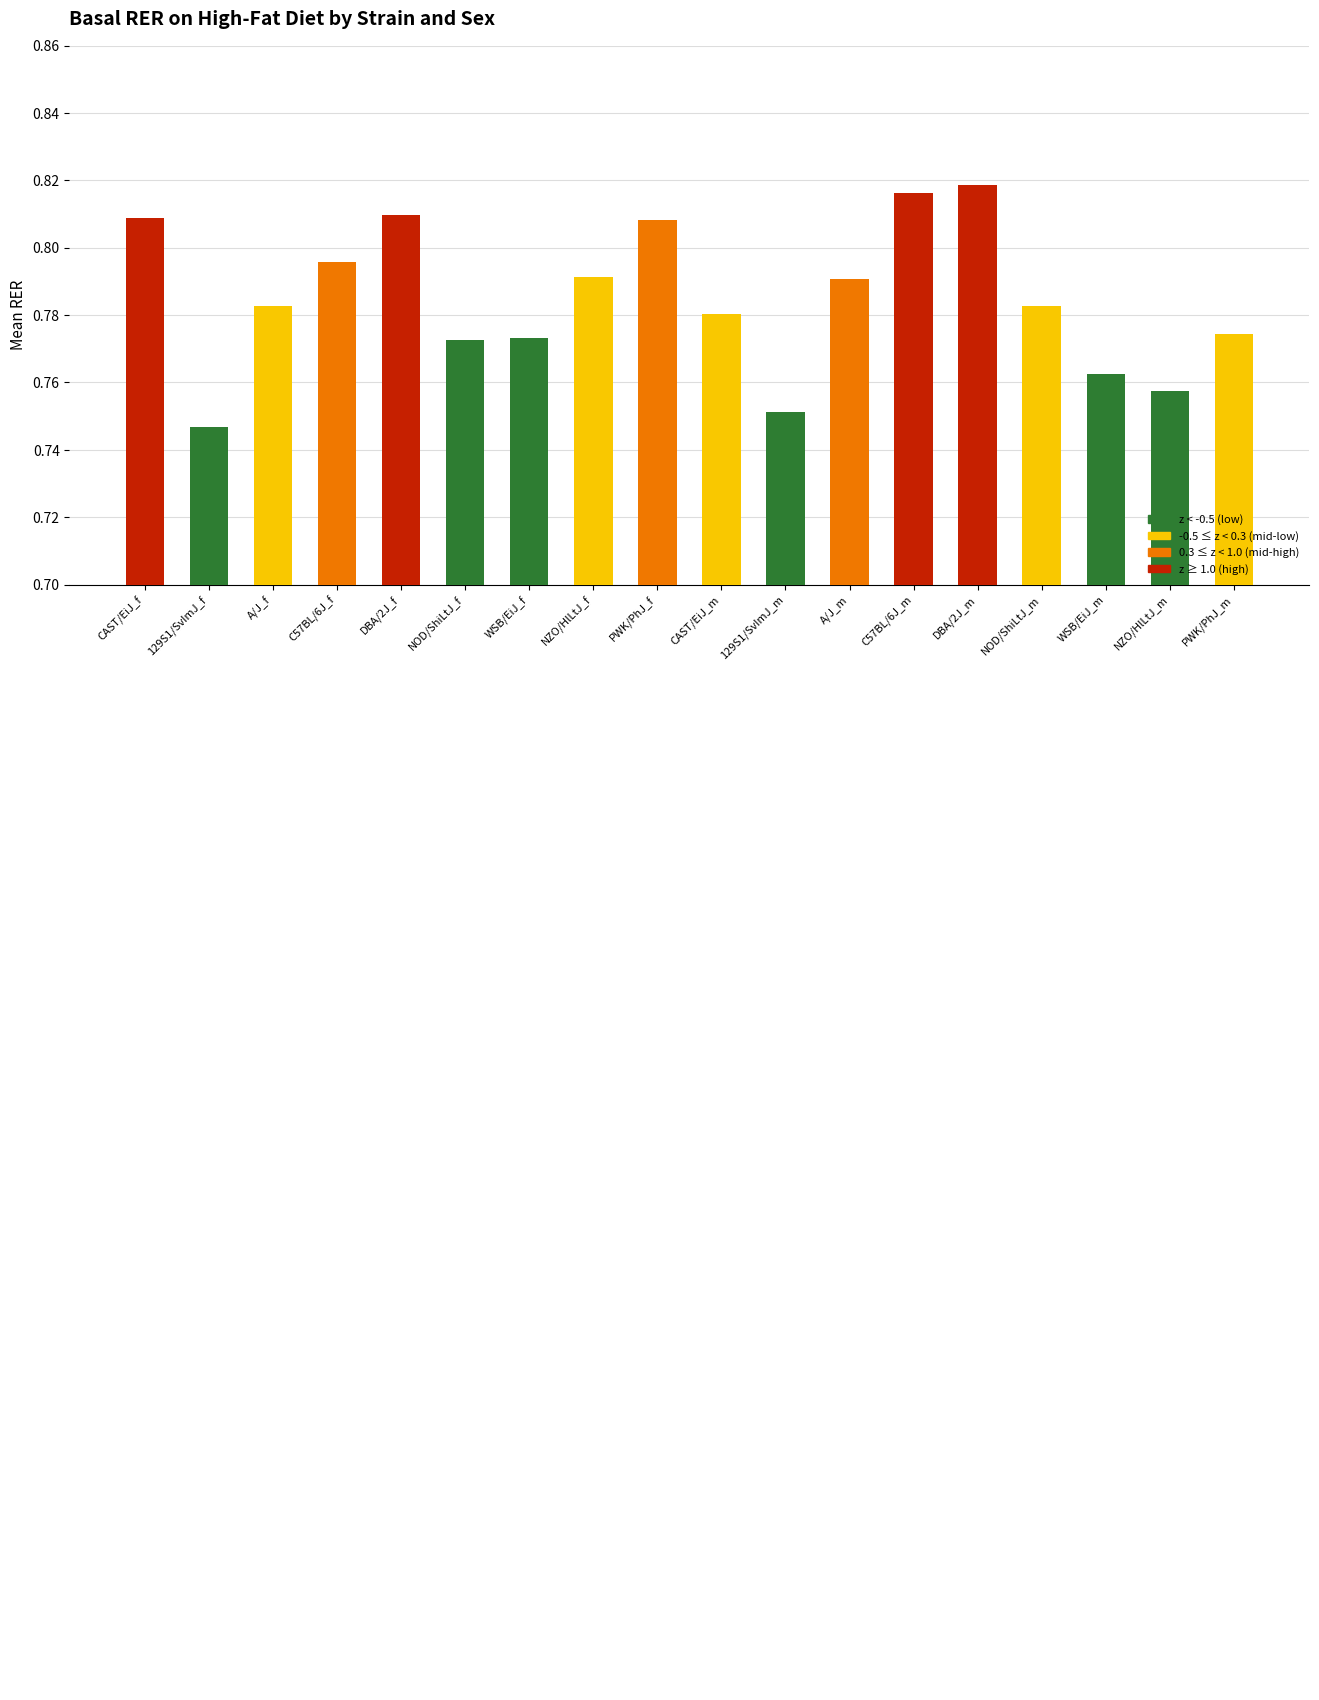

What is the label of the 12th bar from the right?

WSB/EiJ_f